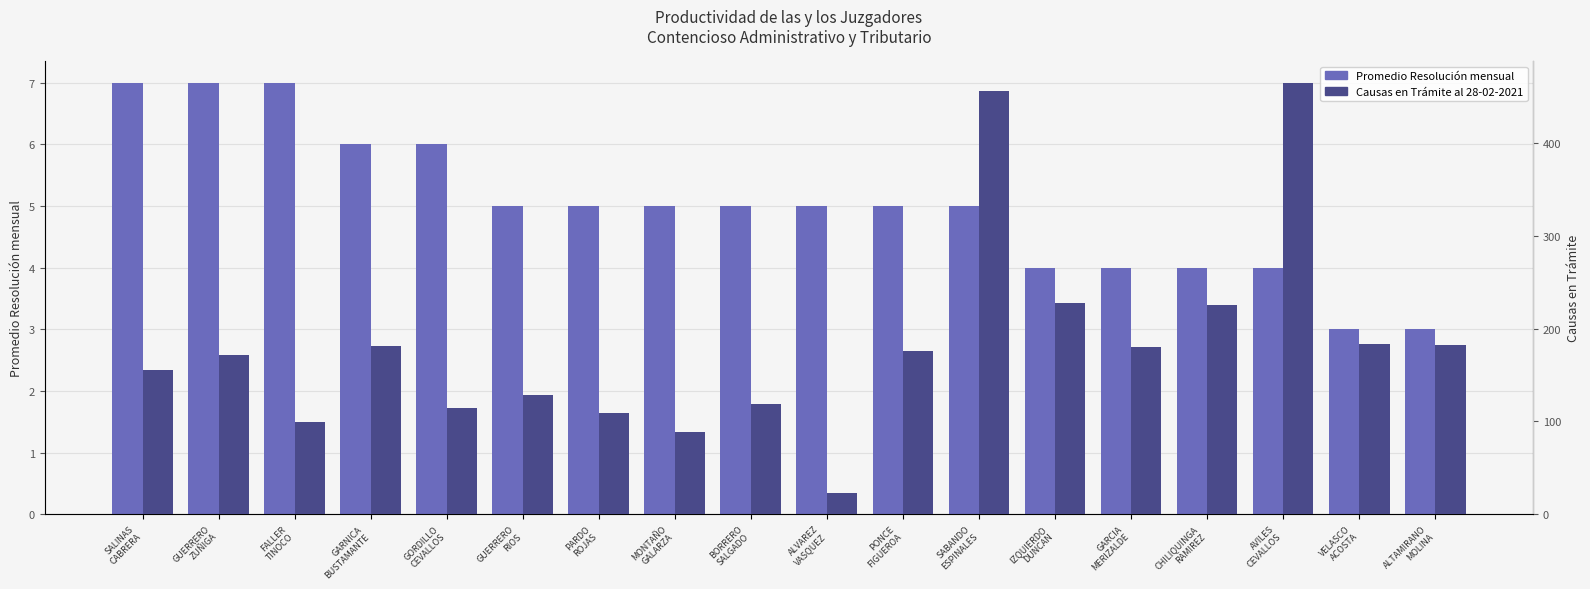

What is the label of the 6th bar from the left?

GUERRERO
RIOS